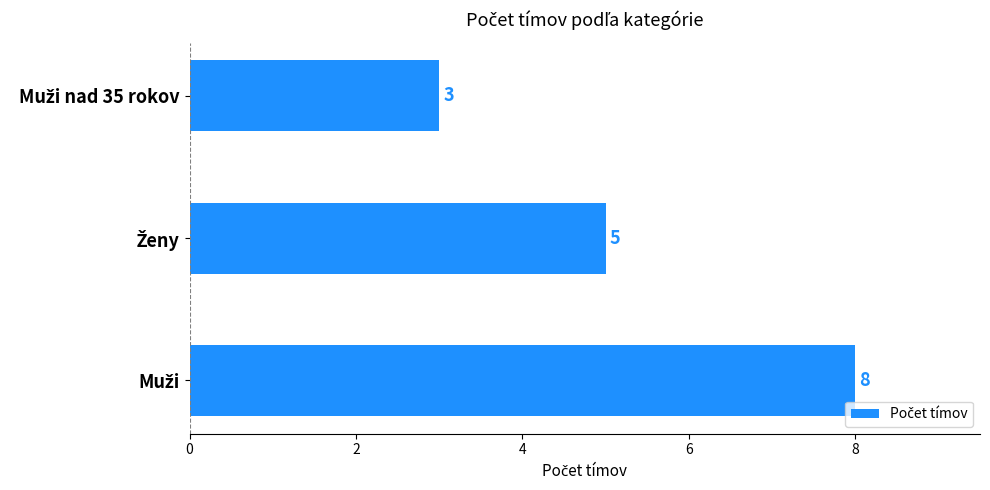

What is the smallest value displayed?

3